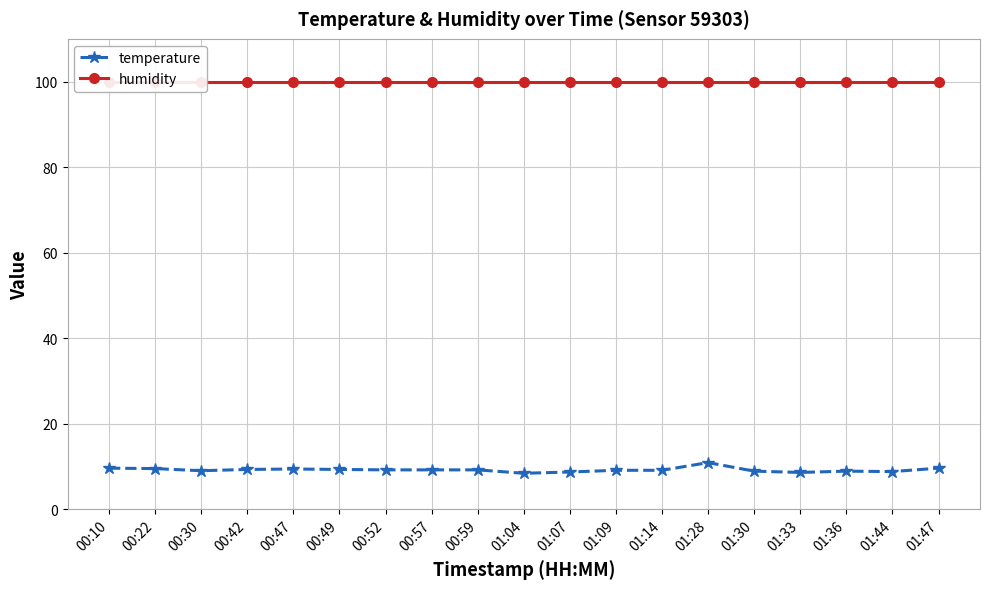

The value of humidity at 00:57 is 57.4. True or false?

False